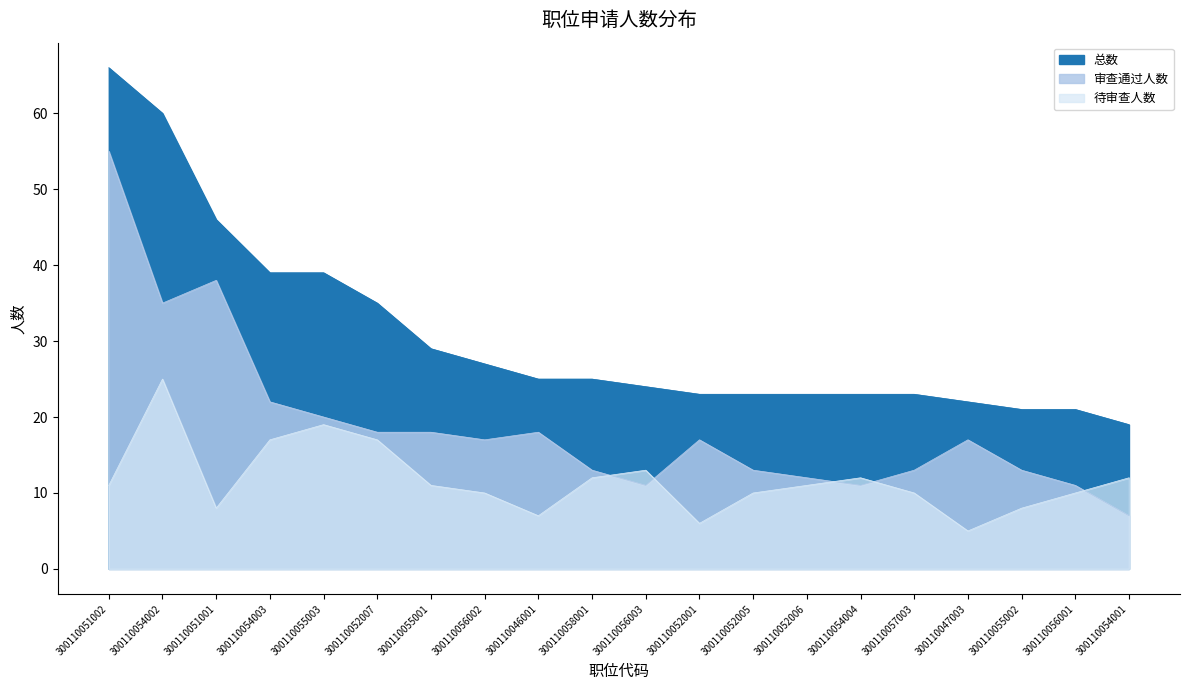

True or false: 待审查人数 and 总数 cross at least once.

False